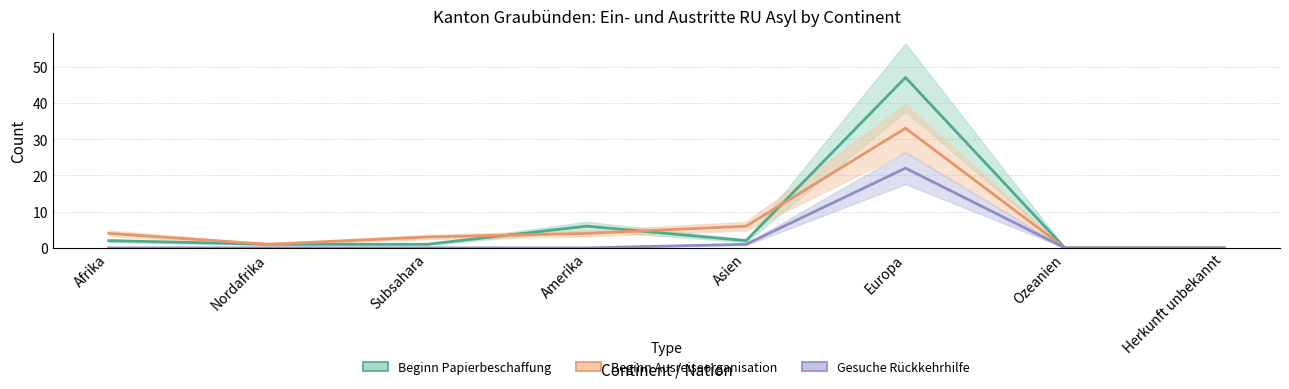

Rank the series by their maximum value, from highest to lowest.

Beginn Papierbeschaffung, Beginn Ausreiseorganisation, Gesuche Rückkehrhilfe